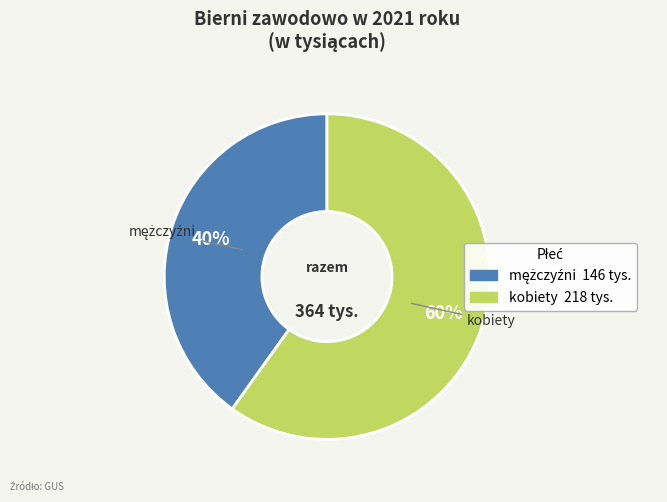

True or false: kobiety accounts for 69% of the total.

False